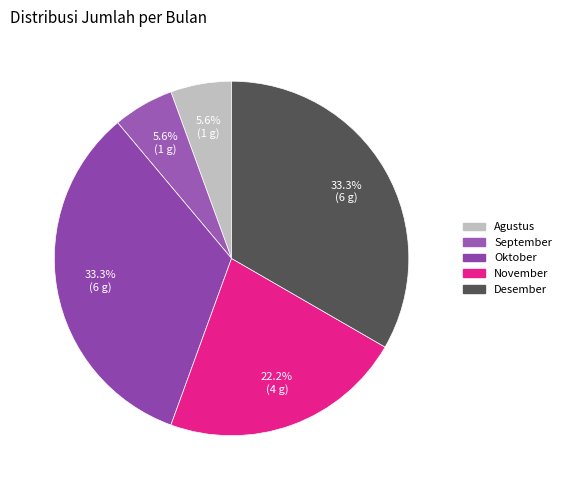

Is there any slice that represents more than half of the pie?

No